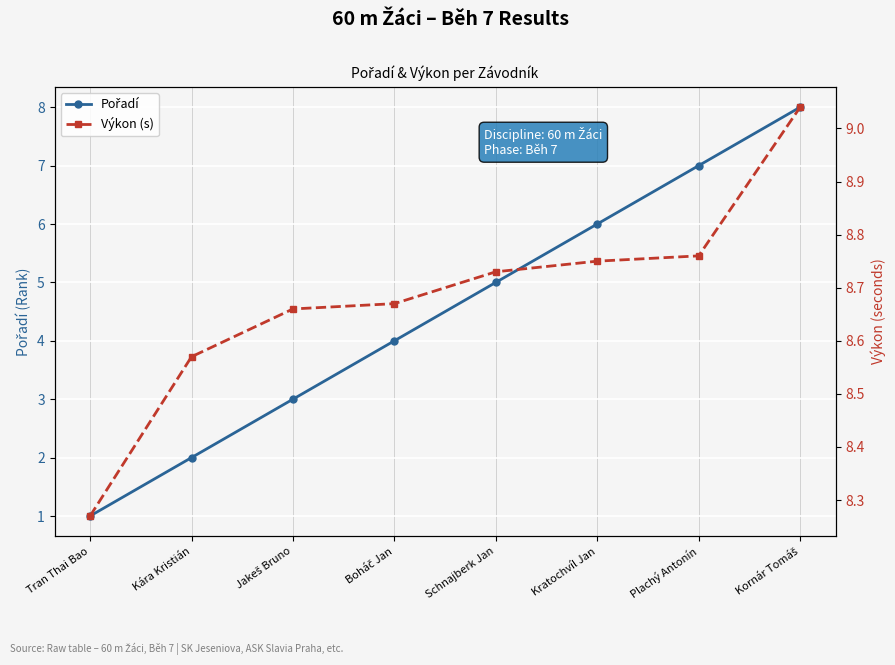

The Výkon (s) series shows 8.7 at Jakeš Bruno. True or false?

True